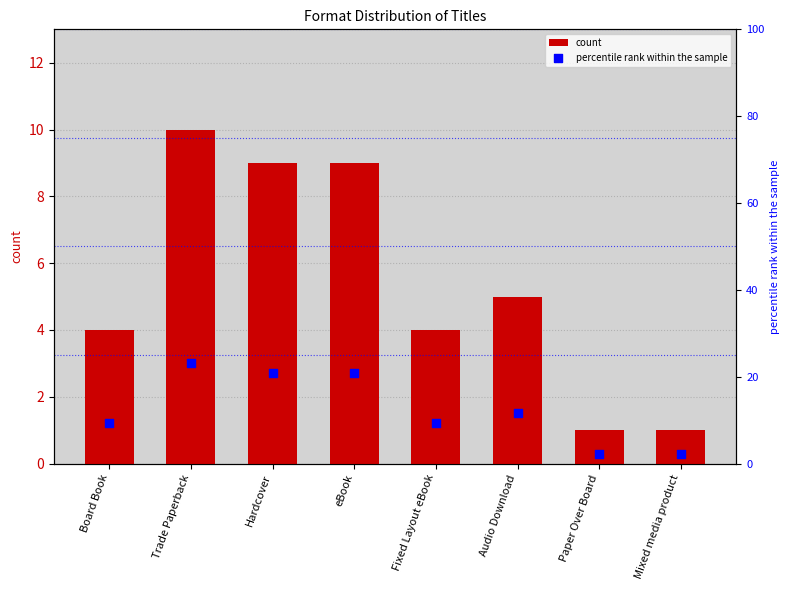

Which series contains the highest Y value?

percentile rank within the sample